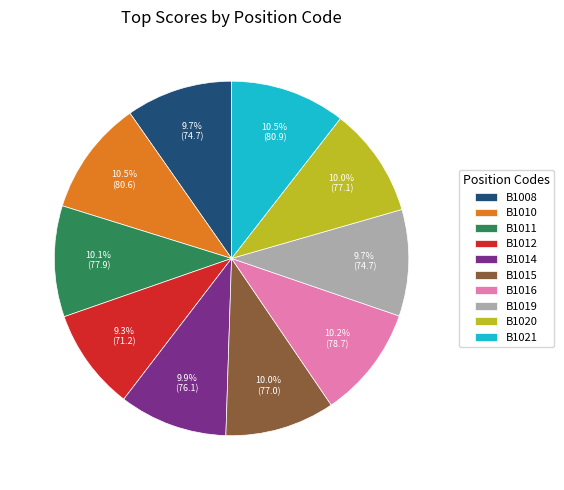

To the nearest percent, what is the combined percentage of B1014 and B1012?

19%